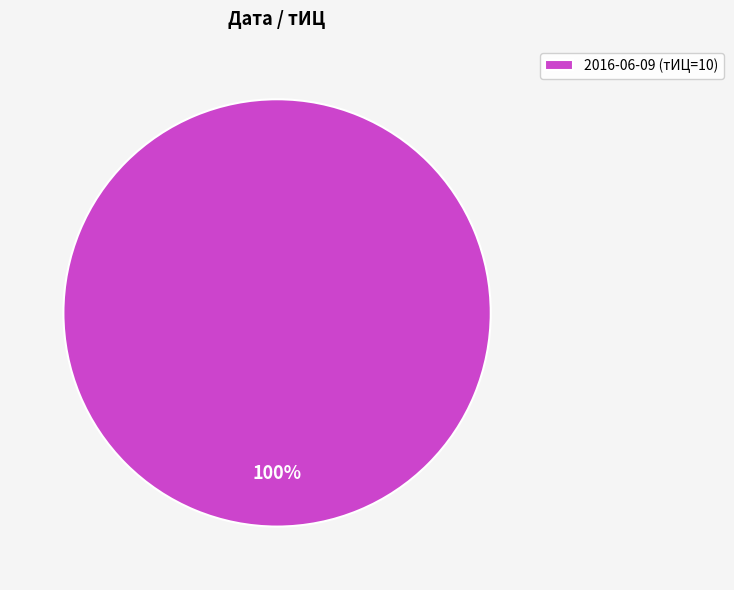

How many slices are in this pie chart?

1